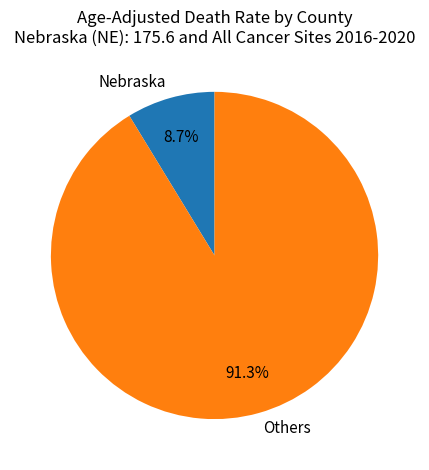

To the nearest percent, what is the average slice percentage?

50%